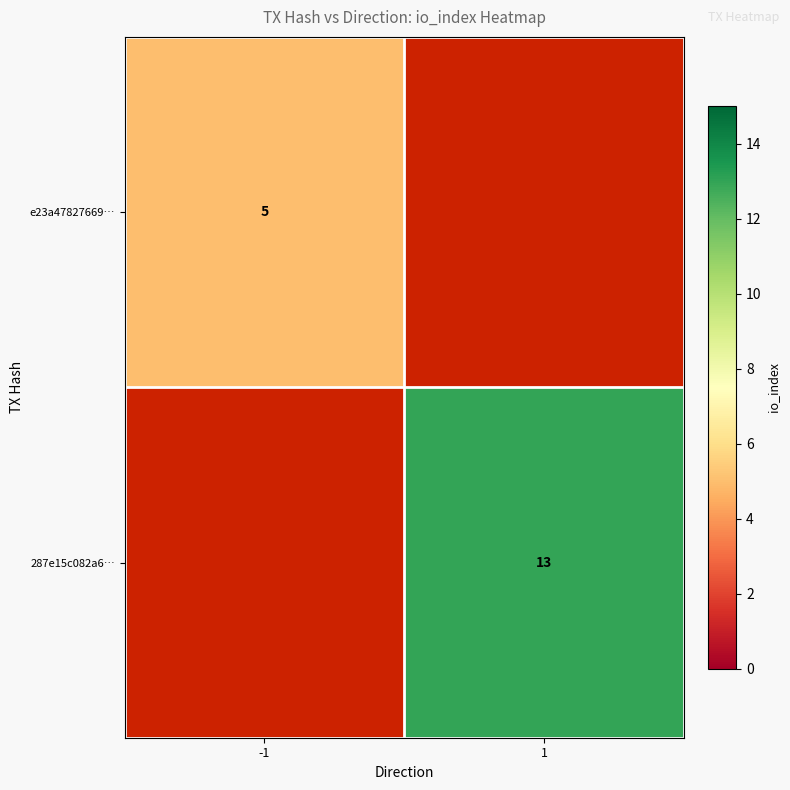

The value of 287e15c082a6… at 1 is 17. True or false?

False